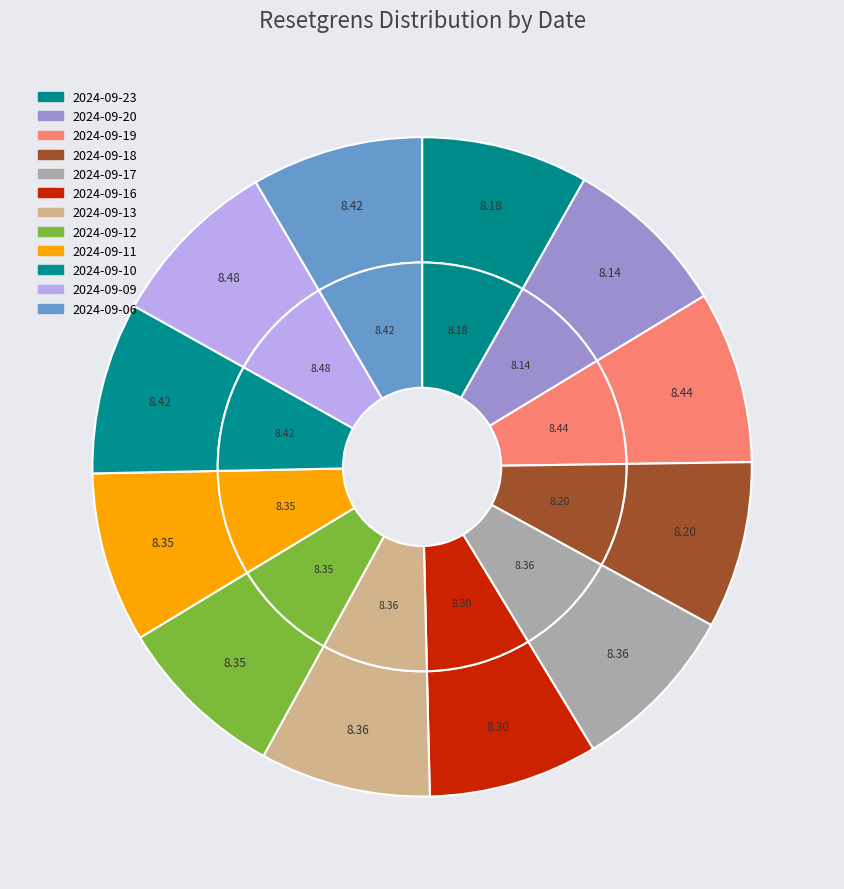

Count the number of slices in the pie.

12